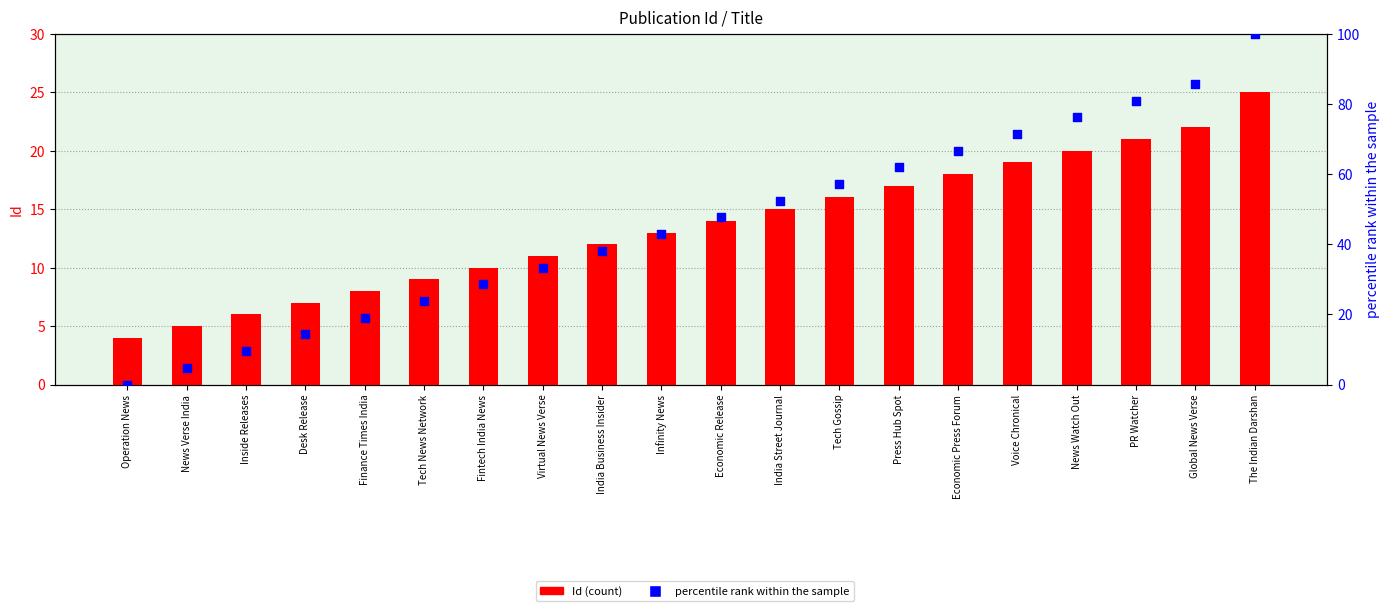

What is the total value across all series at Tech News Network?

32.8